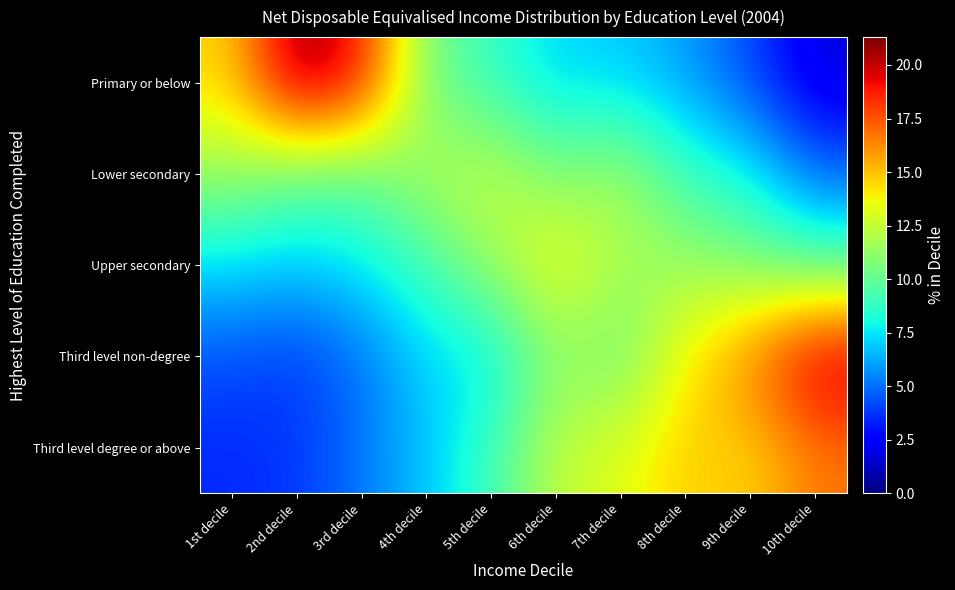

Reading left to right, what are all the values shown in this chart?

Primary or below: 1st decile=14.5	2nd decile=21.3	3rd decile=19.1	4th decile=10.4	5th decile=8.8	6th decile=7.1	7th decile=7.0	8th decile=6.0	9th decile=4.2	10th decile=1.7
Lower secondary: 1st decile=11.5	2nd decile=10.1	3rd decile=10.0	4th decile=11.8	5th decile=12.6	6th decile=10.6	7th decile=11.8	8th decile=8.9	9th decile=7.9	10th decile=4.8
Upper secondary: 1st decile=7.3	2nd decile=6.9	3rd decile=7.6	4th decile=9.2	5th decile=11.5	6th decile=13.9	7th decile=11.8	8th decile=11.5	9th decile=10.7	10th decile=9.6
Third level non-degree: 1st decile=4.4	2nd decile=3.9	3rd decile=5.0	4th decile=7.2	5th decile=7.4	6th decile=11.2	7th decile=10.0	8th decile=14.0	9th decile=16.5	10th decile=20.4
Third level degree or above: 1st decile=3.5	2nd decile=3.8	3rd decile=5.2	4th decile=6.8	5th decile=9.0	6th decile=12.5	7th decile=13.2	8th decile=14.8	9th decile=14.5	10th decile=16.7